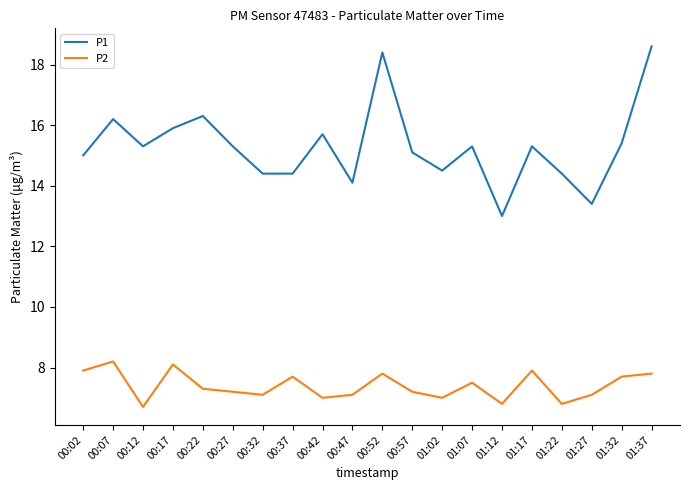

What position from the left is 01:07?

14